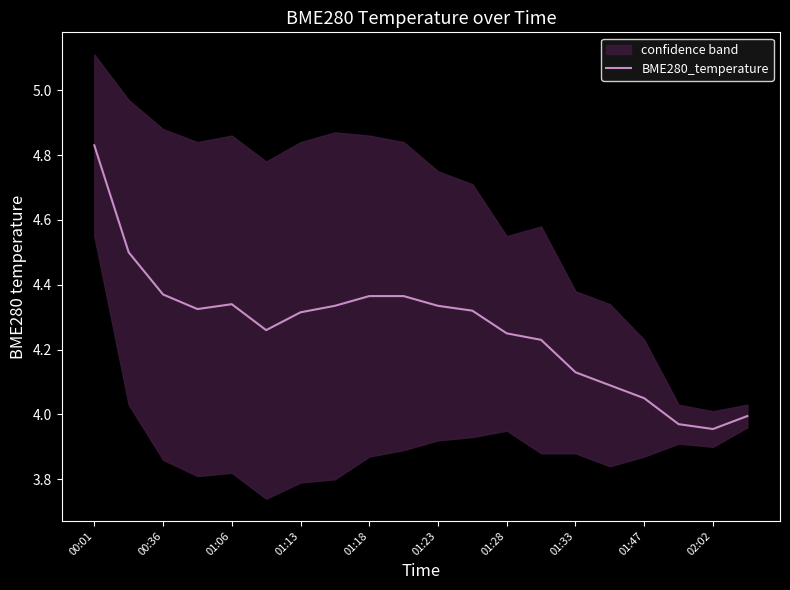

At which label does the data first exceed 4?

00:01